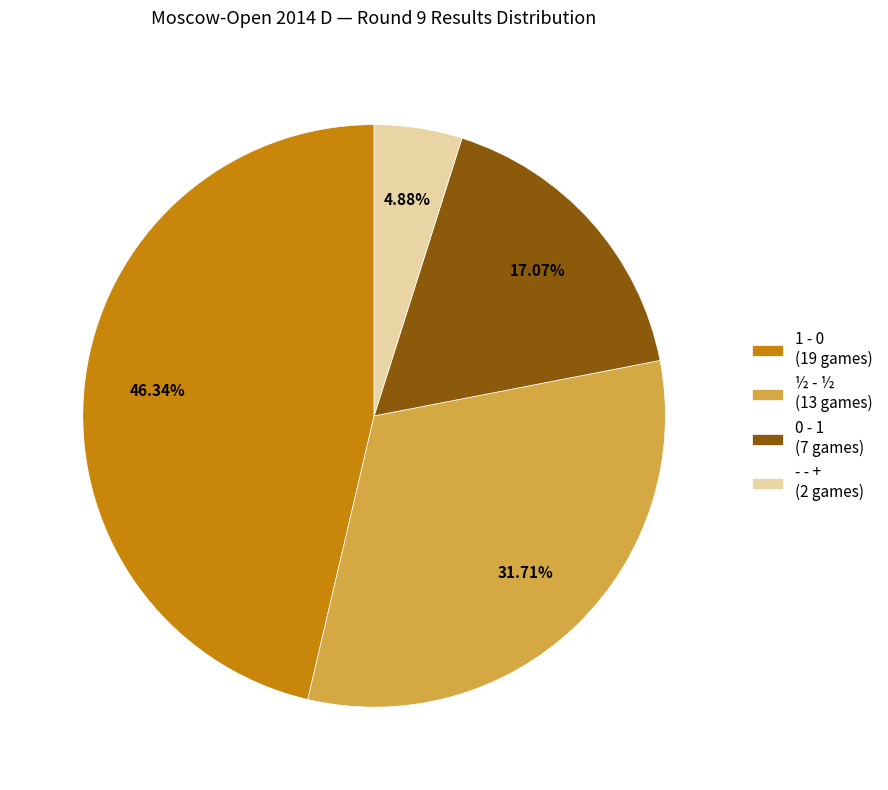

To the nearest percent, what portion does 1 - 0 represent?

46%